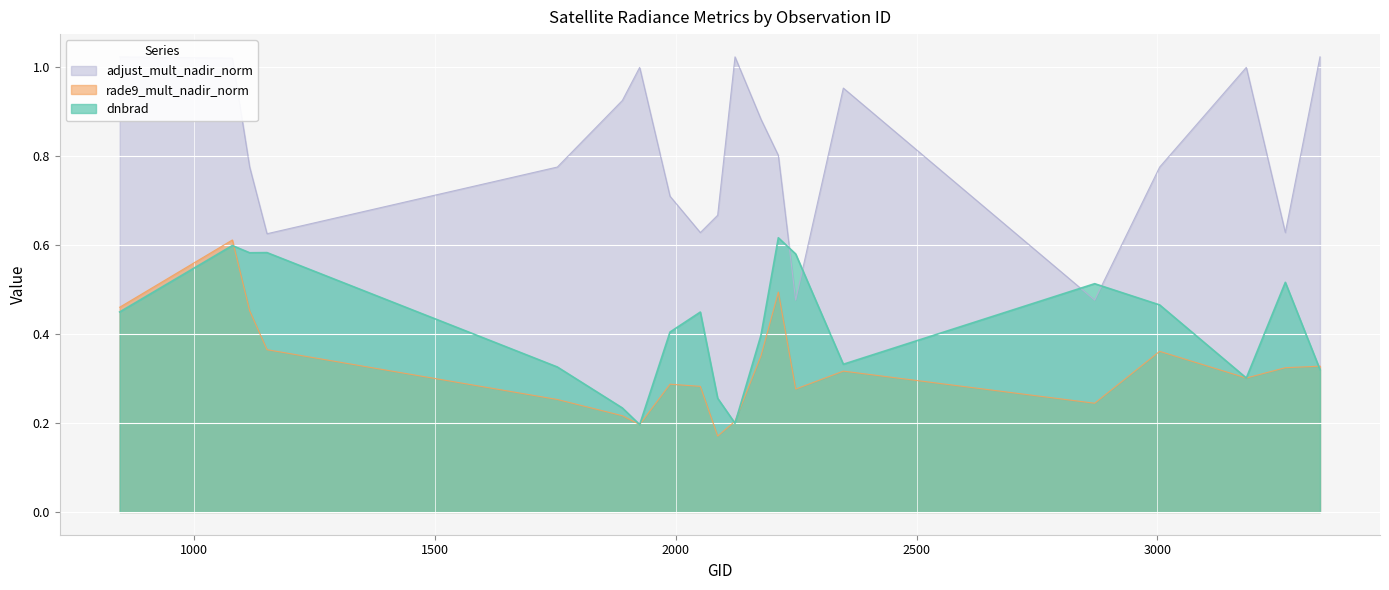

In dnbrad, how many points are higher than both neighbors (excluding endpoints)?

6